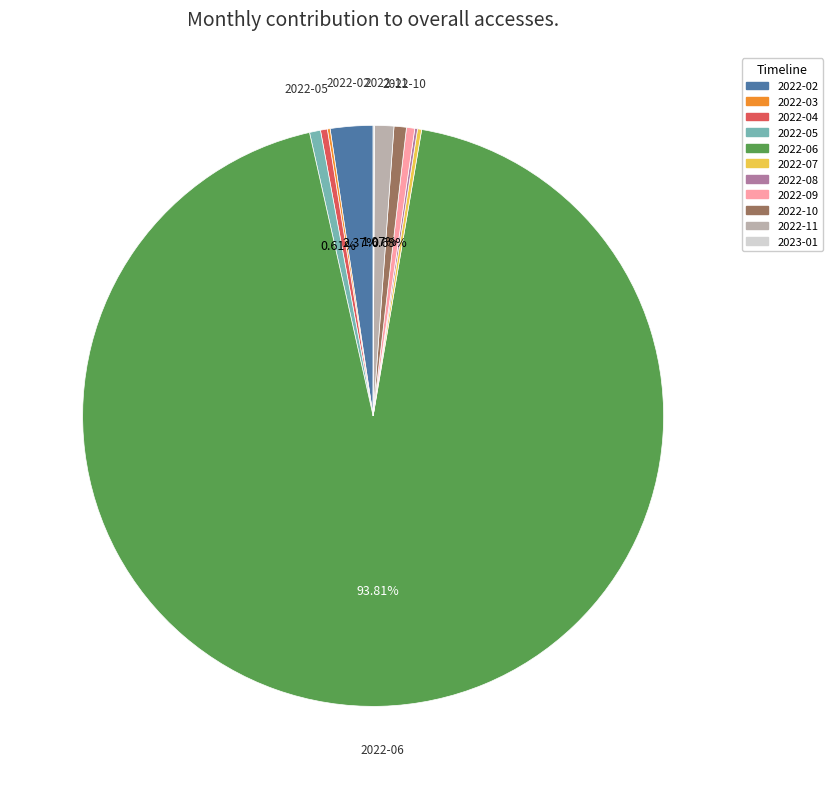

Approximately how many times larger is the value at 2022-02 compared to 2022-05?

3.9